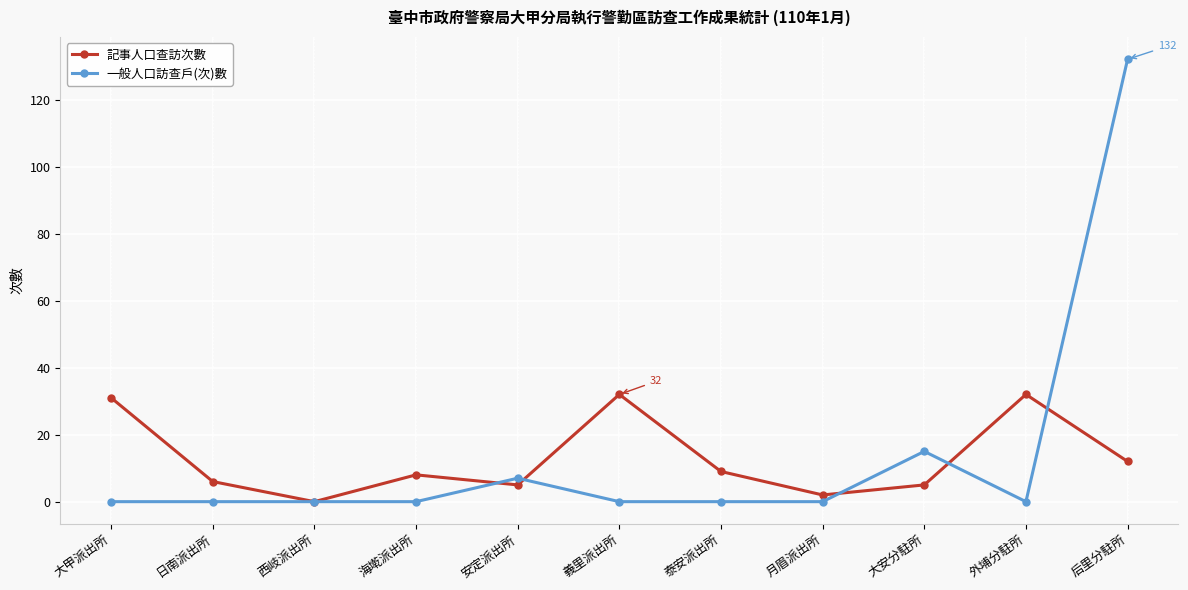

The 記事人口查訪次數 series shows 9 at 大甲派出所. True or false?

False